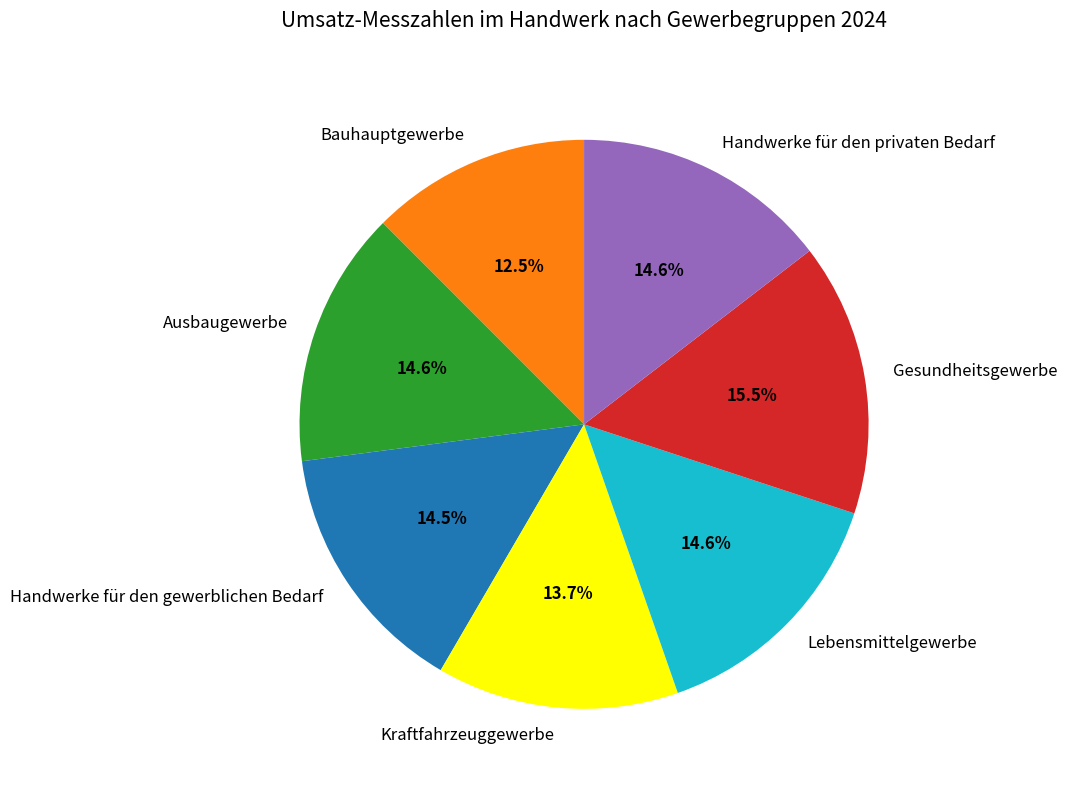

True or false: Kraftfahrzeuggewerbe accounts for 4% of the total.

False